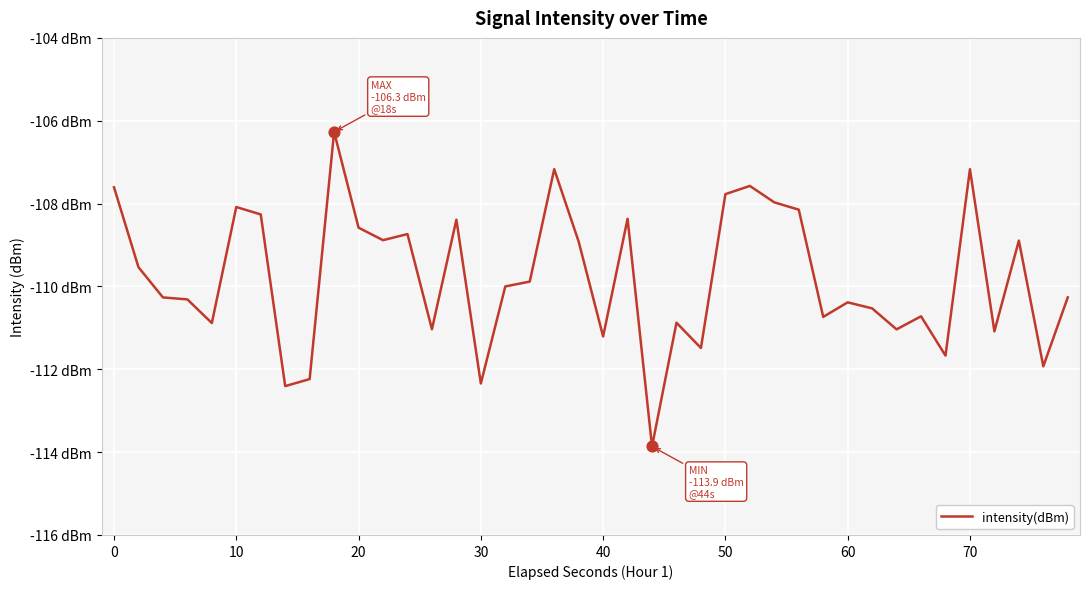

Is this an area chart (filled region under the line)?

No